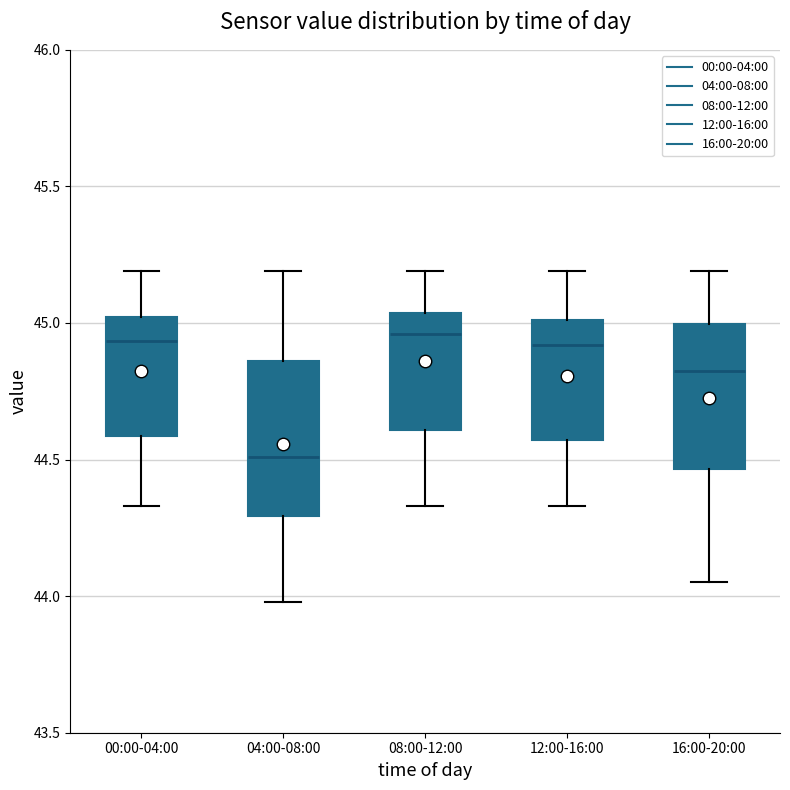

Reading left to right, read every box against the y-axis: the position of its median line, the range the box covers, and the ends of its whiskers. The values are not printed on the chart, so give them approximately, as read against the axis.

00:00-04:00: median 44.95, box 44.60 to 45.00, whiskers 44.35 to 45.20
04:00-08:00: median 44.50, box 44.30 to 44.85, whiskers 44.00 to 45.20
08:00-12:00: median 44.95, box 44.60 to 45.05, whiskers 44.35 to 45.20
12:00-16:00: median 44.90, box 44.55 to 45.00, whiskers 44.35 to 45.20
16:00-20:00: median 44.85, box 44.45 to 45.00, whiskers 44.05 to 45.20